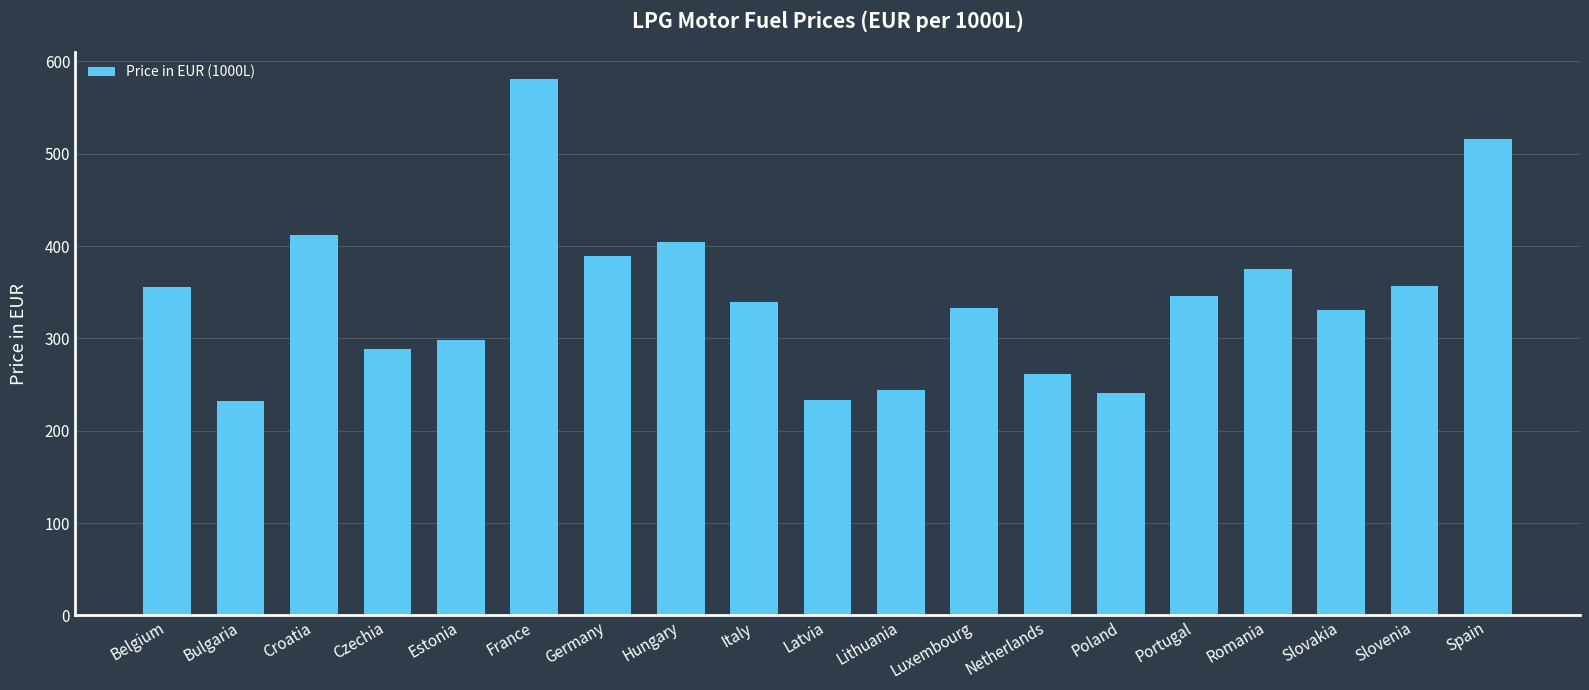

Where does the data first go above 338?

Belgium